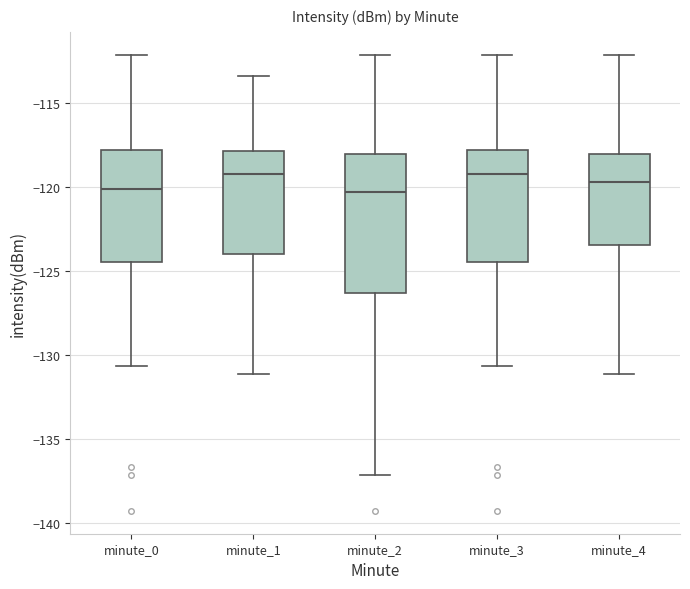

Reading left to right, read every box against the y-axis: the position of its median line, the range the box covers, and the ends of its whiskers. The values are not printed on the chart, so give them approximately, as read against the axis.

minute_0: median -120.0, box -124.5 to -118.0, whiskers -130.5 to -112.0
minute_1: median -119.5, box -124.0 to -118.0, whiskers -131.0 to -113.5
minute_2: median -120.5, box -126.5 to -118.0, whiskers -137.0 to -112.0
minute_3: median -119.5, box -124.5 to -118.0, whiskers -130.5 to -112.0
minute_4: median -119.5, box -123.5 to -118.0, whiskers -131.0 to -112.0